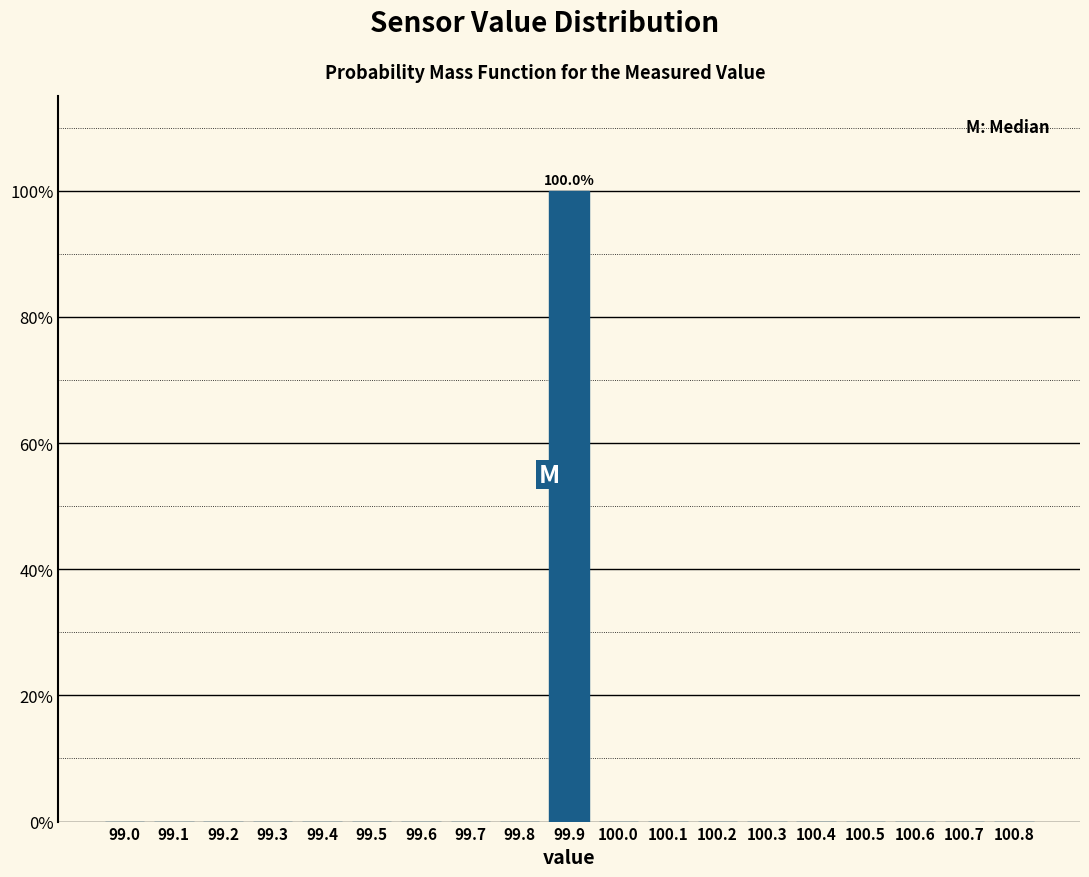

Reading right to left, list all the values displayed in this chart.

100.8=0	100.7=0	100.6=0	100.5=0	100.4=0	100.3=0	100.2=0	100.1=0	100.0=0	99.9=100	99.8=0	99.7=0	99.6=0	99.5=0	99.4=0	99.3=0	99.2=0	99.1=0	99.0=0